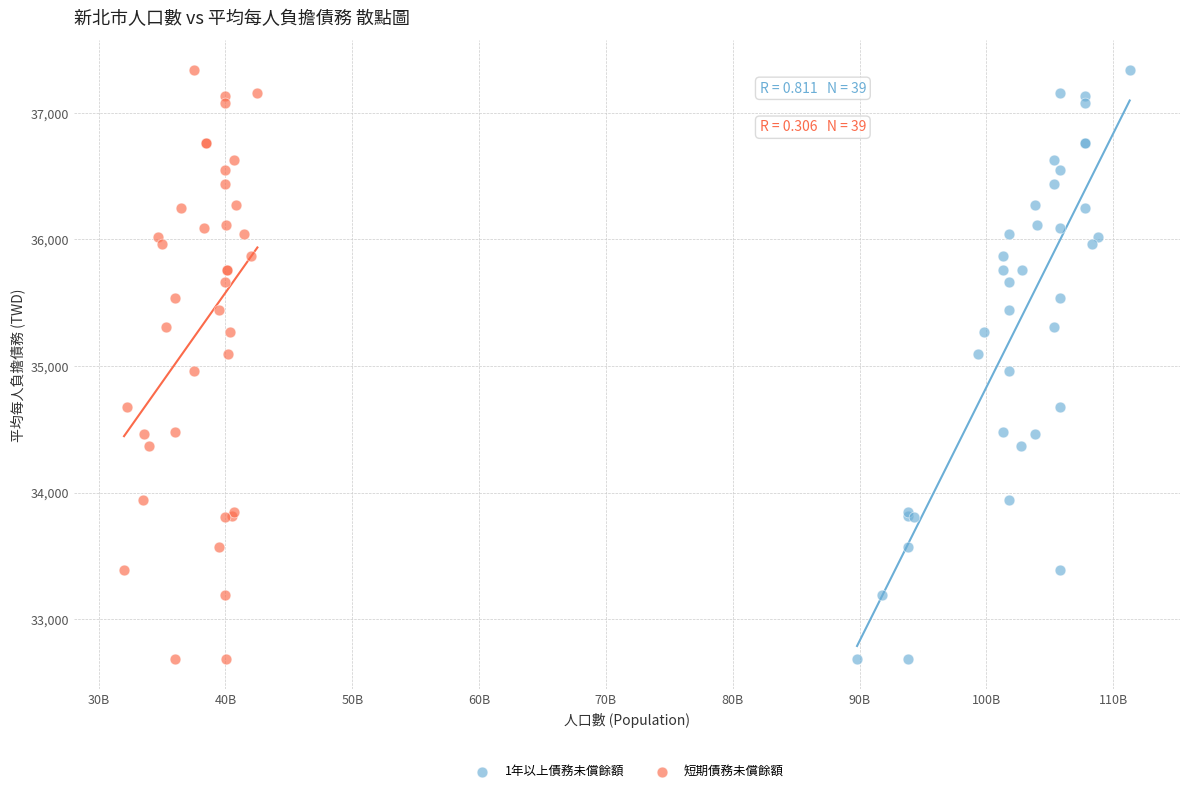

What are all the series names shown in the legend?

1年以上債務未償餘額, 短期債務未償餘額